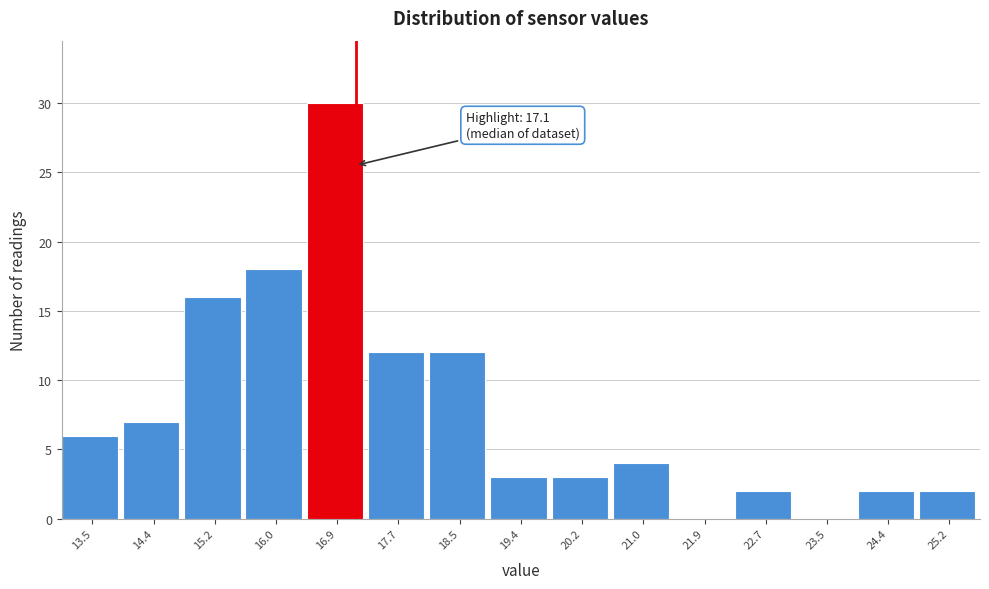

Which range on the x-axis has the tallest bar?

16.4 to 17.3